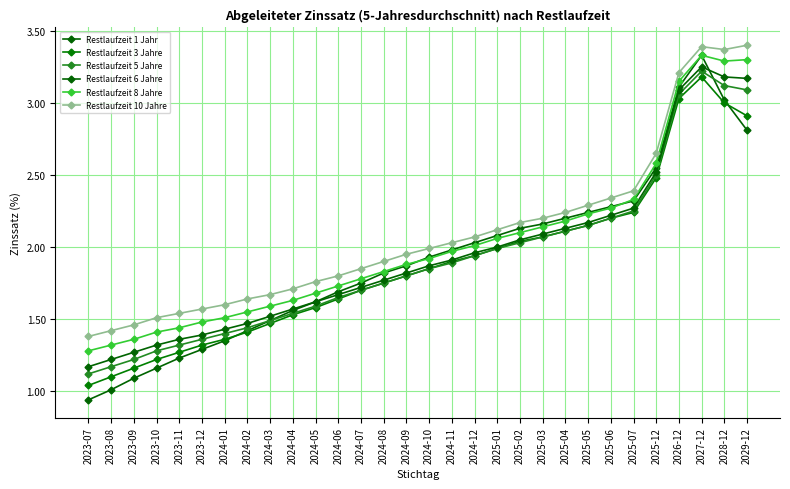

What is the sum of the Restlaufzeit 6 Jahre values at 2024-06 and 2028-12?

4.8